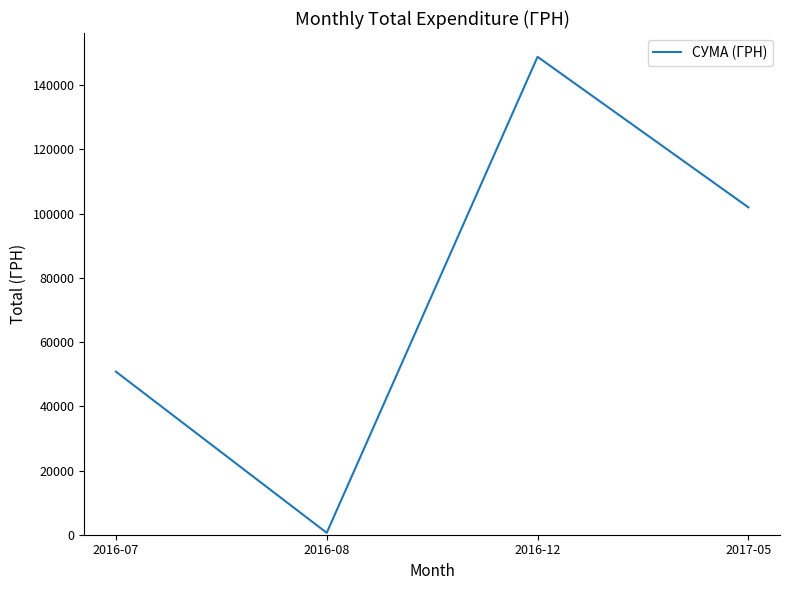

What is the approximate value at 2016-12?

148834.0